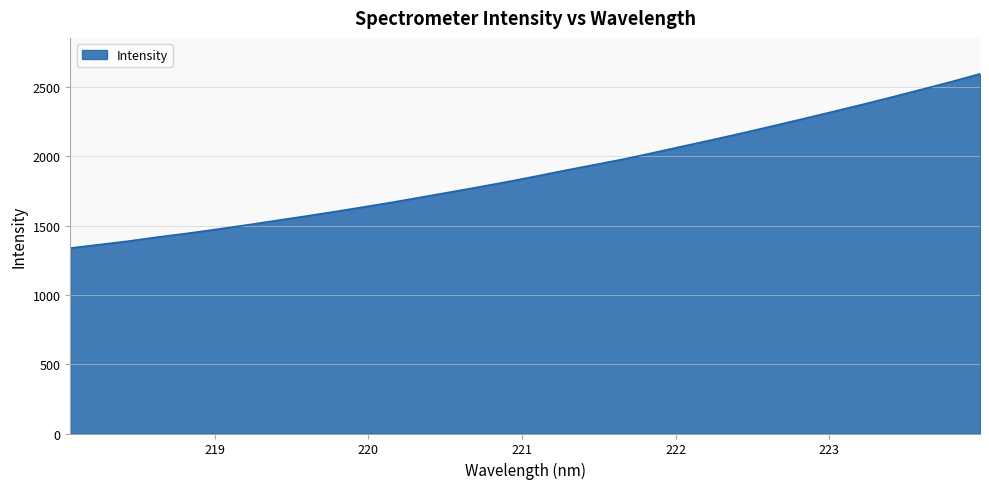

What is the difference between the maximum and minimum values?

1257.9